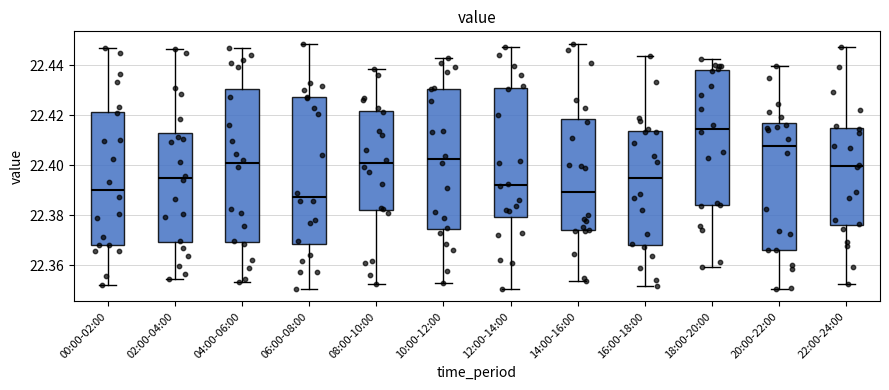

Where is the upper edge of the box for 02:00-04:00 on the y-axis? The values are not printed on the chart, so give them approximately, as read against the axis.

22.412